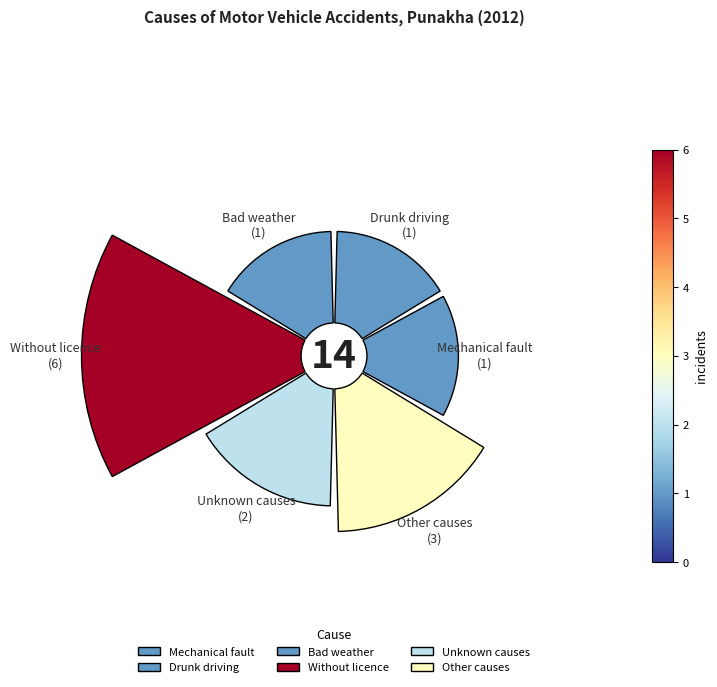

Is there a majority slice in this chart?

No